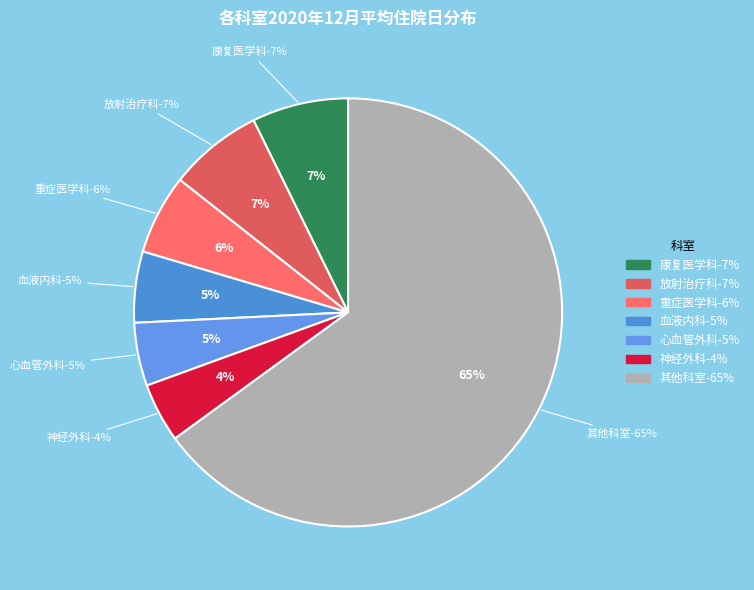

What percentage is the 血液内科 slice, to the nearest percent?

5%